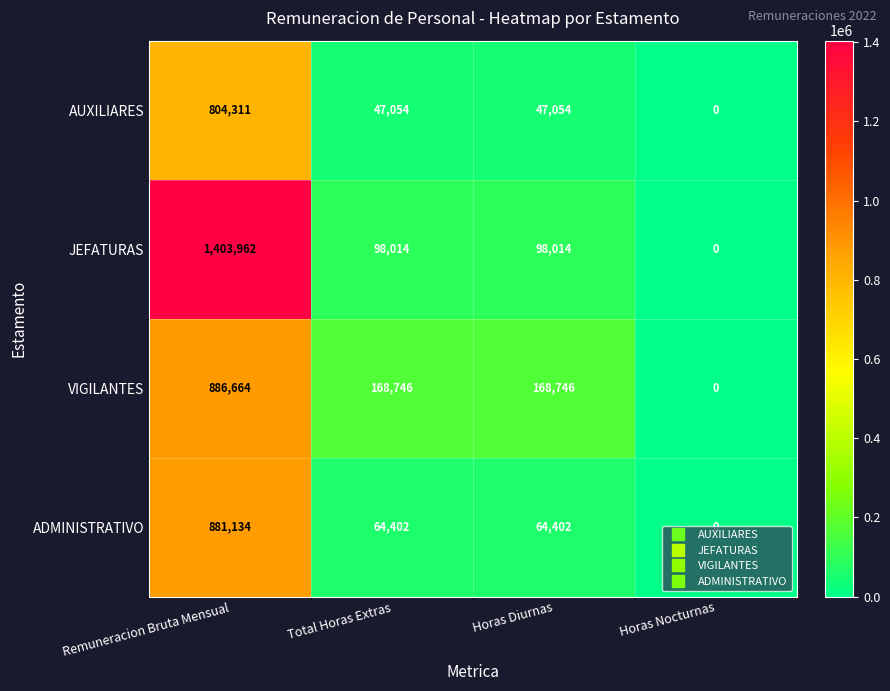

Where does the JEFATURAS series first go above 98014?

Remuneracion Bruta Mensual